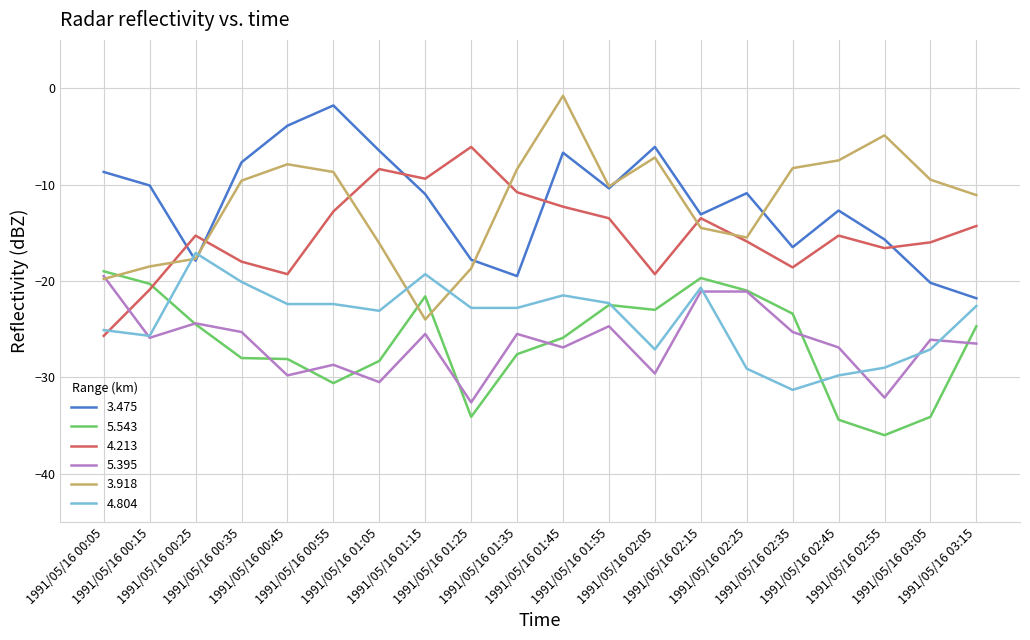

What are all the series names shown in the legend?

3.475, 5.543, 4.213, 5.395, 3.918, 4.804